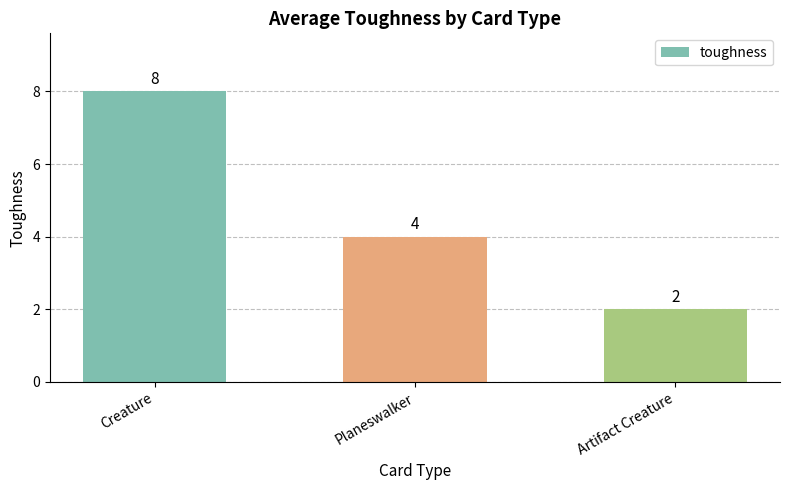

What is the label of the 2nd bar from the left?

Planeswalker